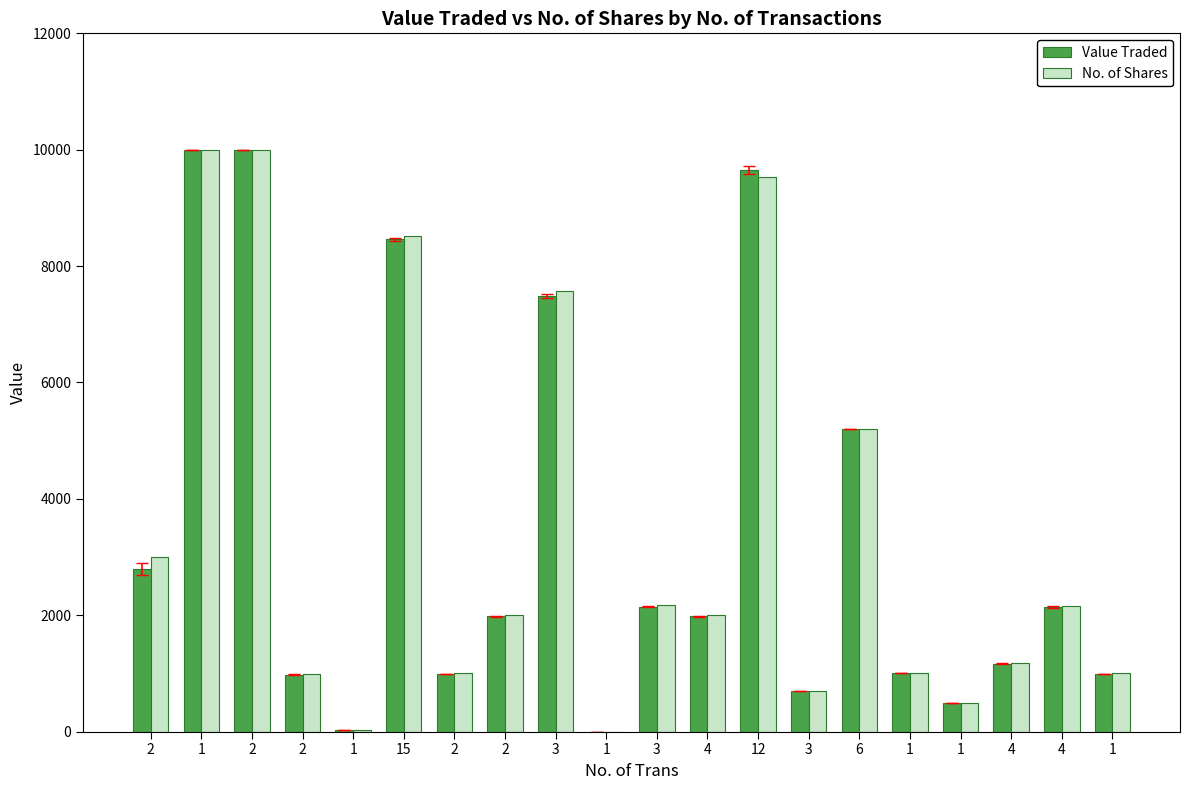

What are all the series names shown in the legend?

Value Traded, No. of Shares